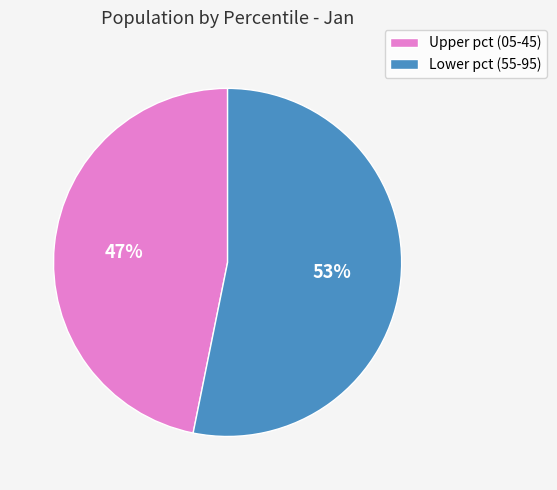

To the nearest percent, what is the difference between the largest and smallest slice percentages?

6%